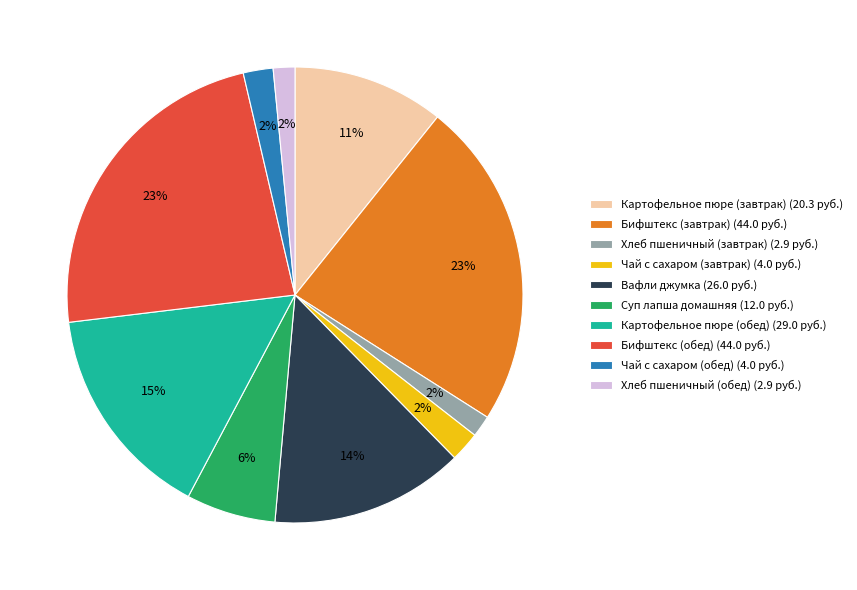

Is Хлеб пшеничный (обед) the majority of the pie?

No